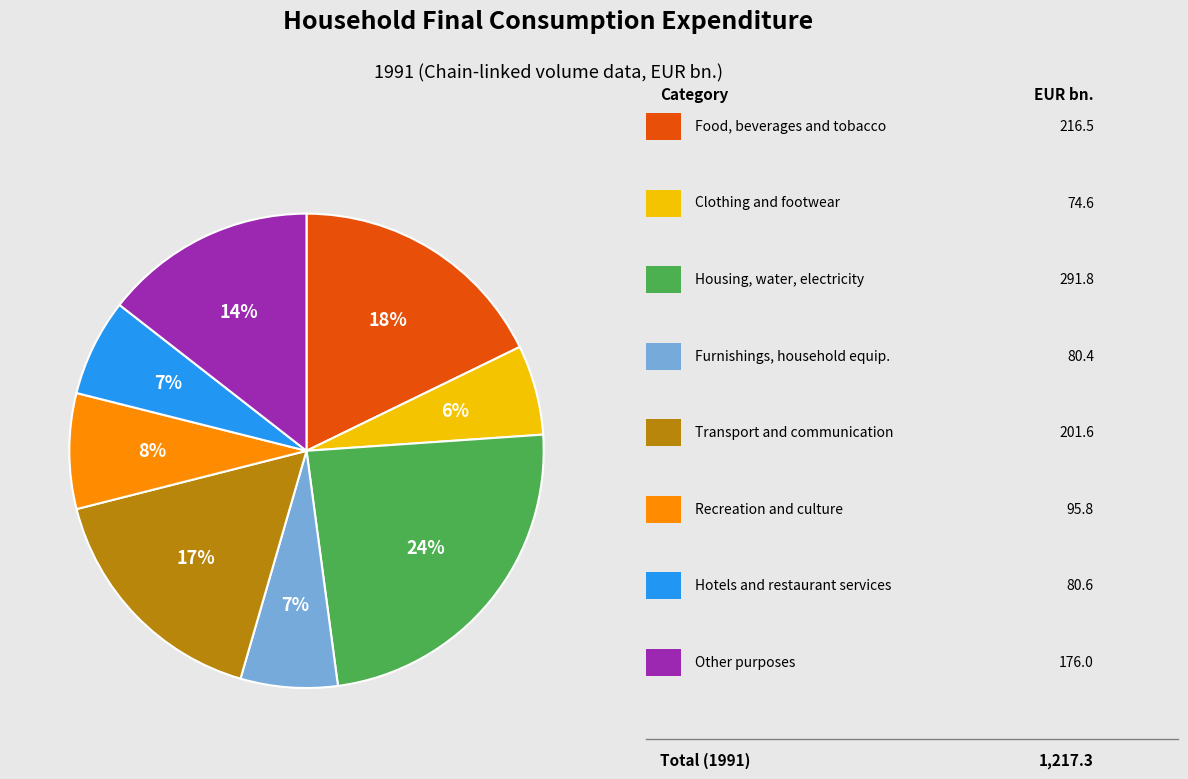

To the nearest percent, what is the average slice percentage?

12%